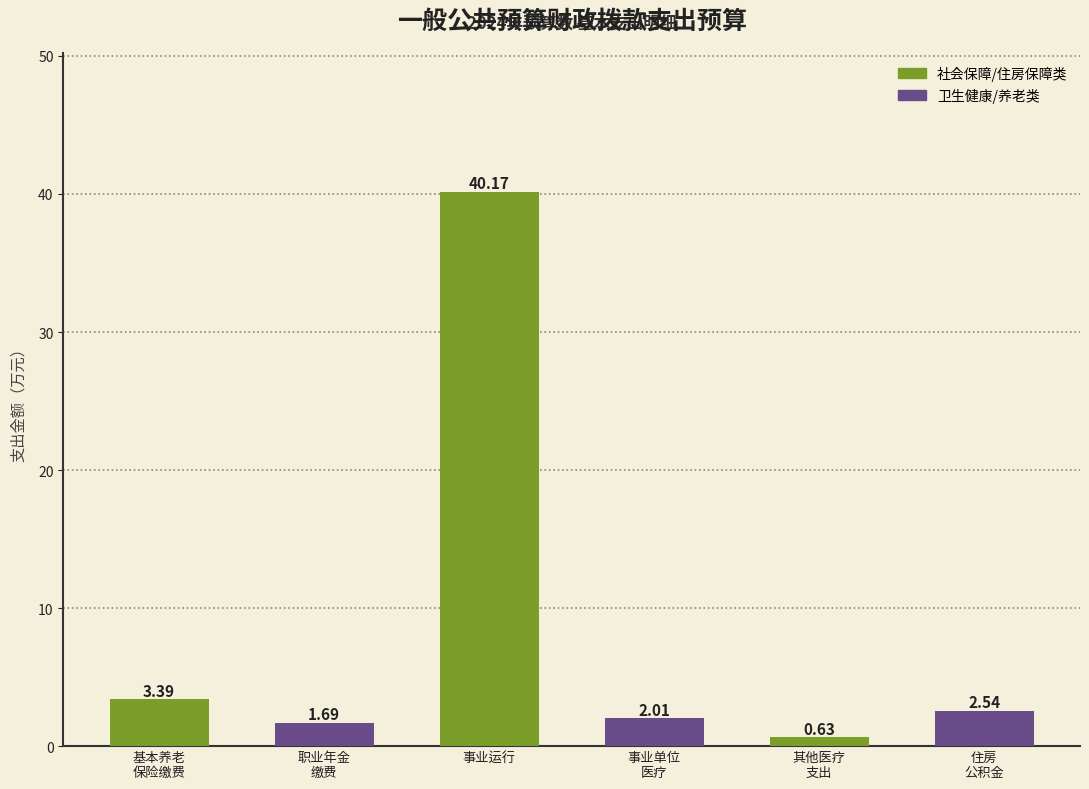

What is the label of the 3rd bar from the left?

事业运行